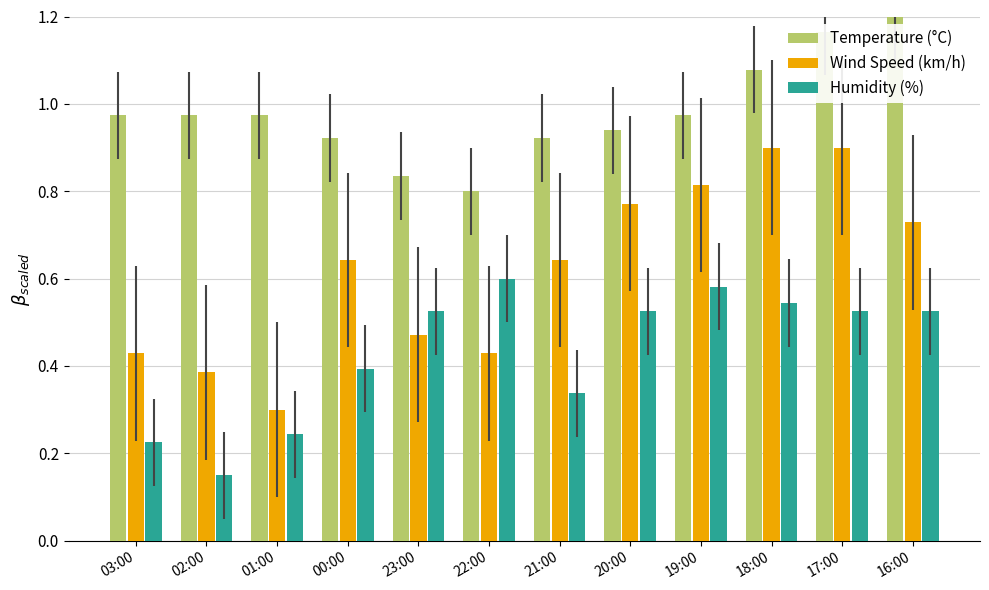

Rank the series by their maximum value, from highest to lowest.

Temperature (°C), Wind Speed (km/h), Humidity (%)